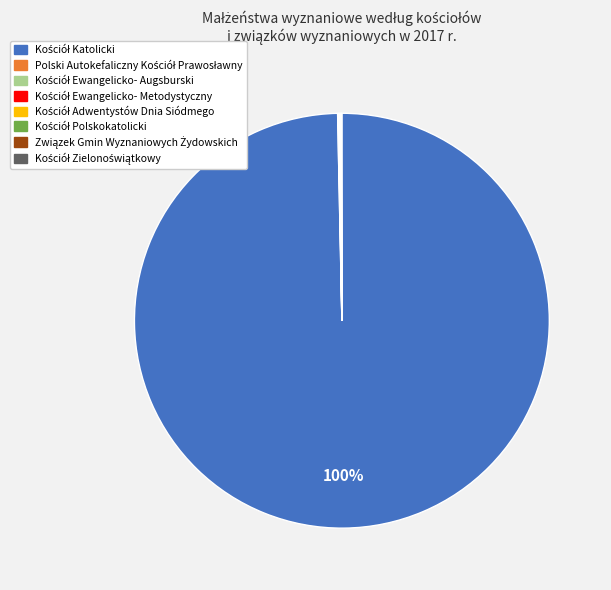

To the nearest percent, what is the average slice percentage?

12%